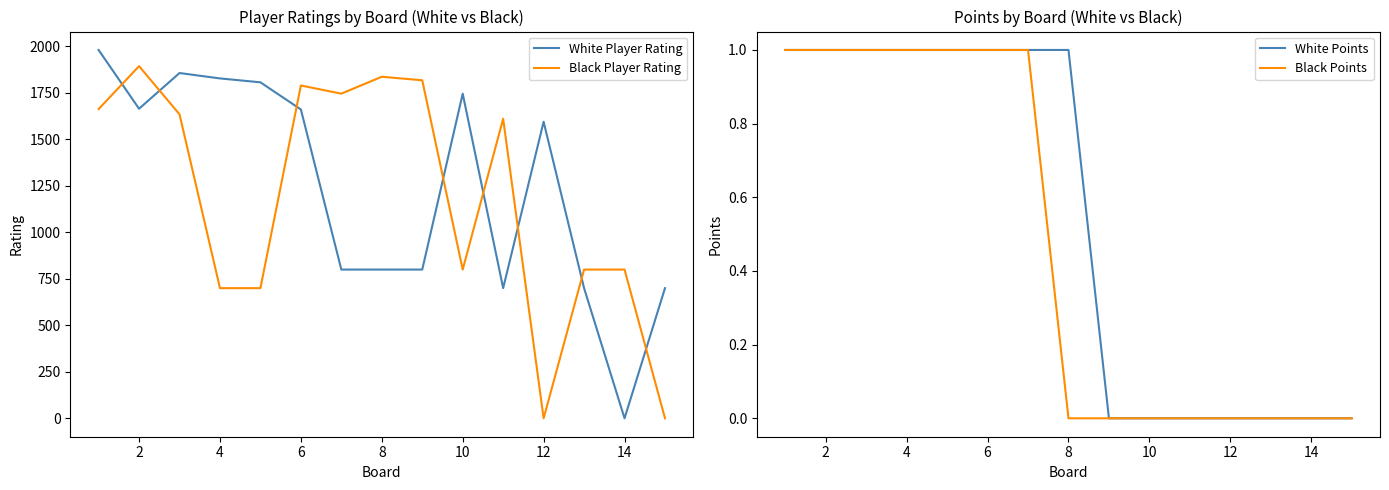

Which series has the largest total across all categories?

White Player Rating